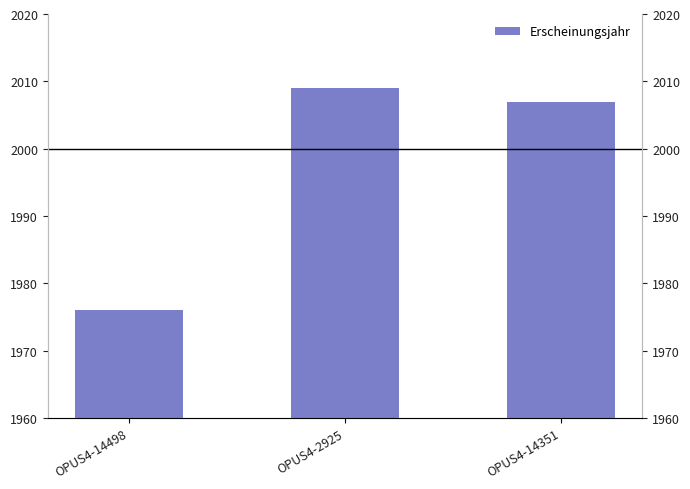

What is the difference between the second highest and minimum values?

31